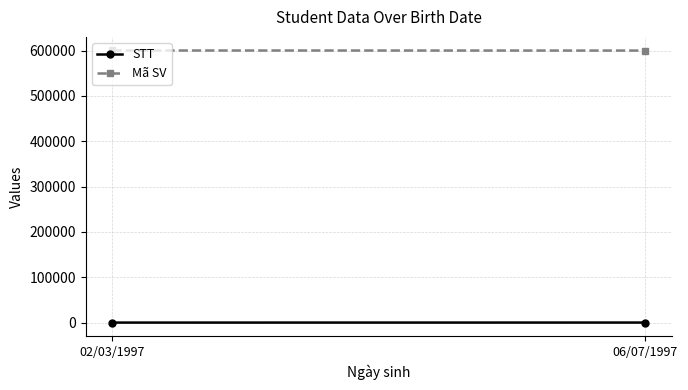

What position from the left is 06/07/1997?

2